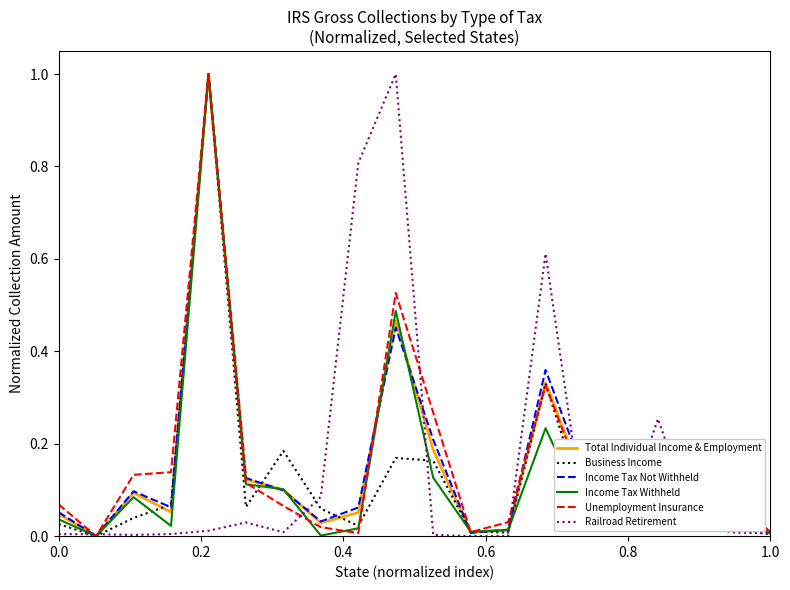

What is the highest value of the Total Individual Income & Employment series?

1.0